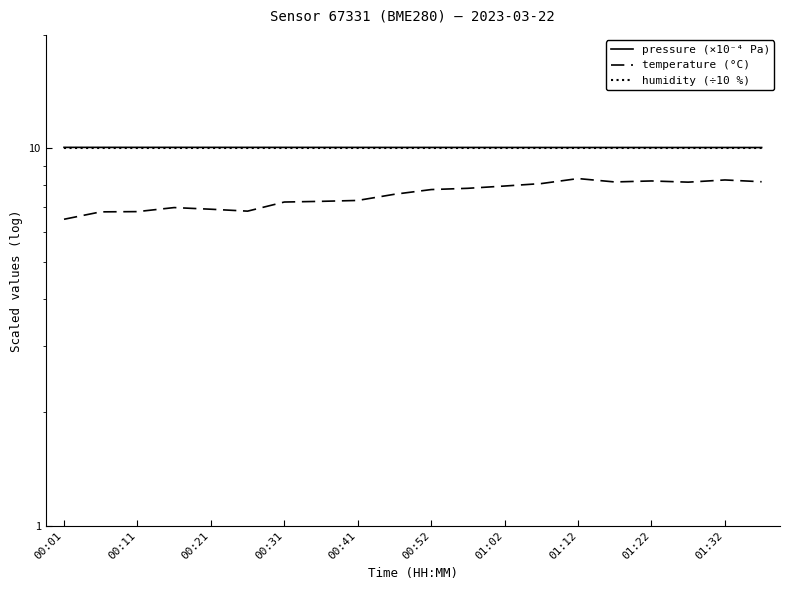

What is the highest value of the pressure (×10⁻⁴ Pa) series?

10.1